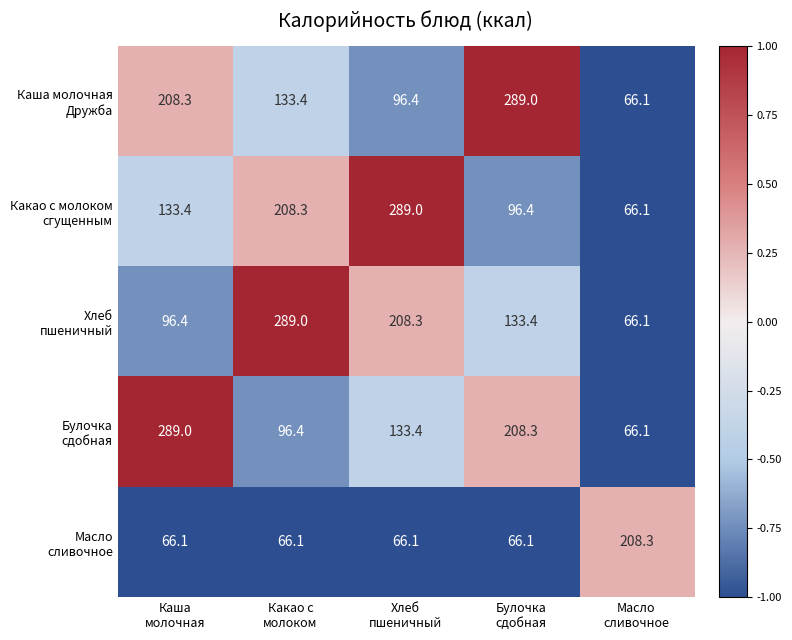

What is the minimum value shown in the chart?

66.1